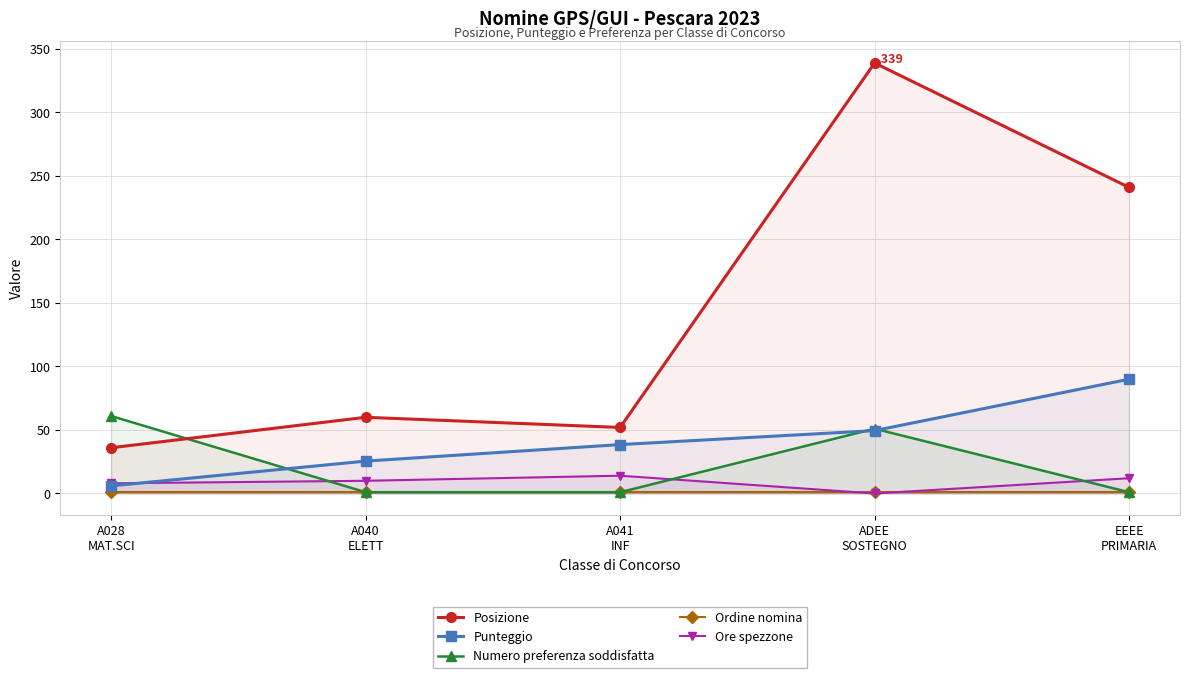

What is the lowest value of the Punteggio series?

6.0